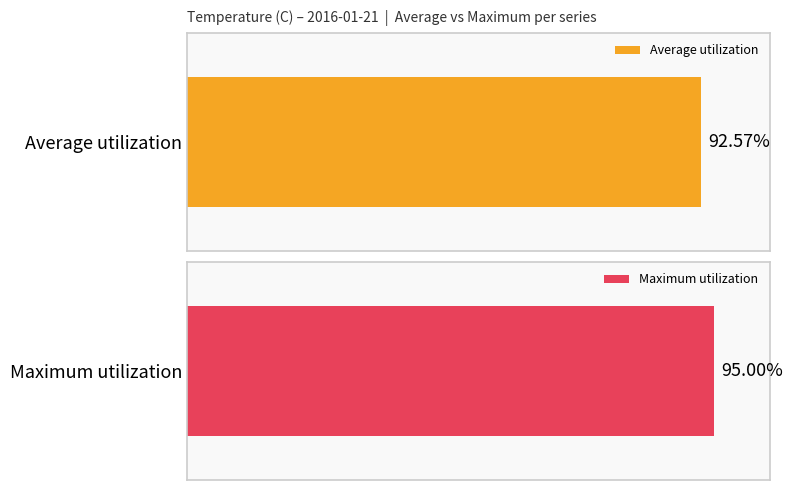

Rank the series at 19 from lowest to highest value.

Average utilization, Maximum utilization